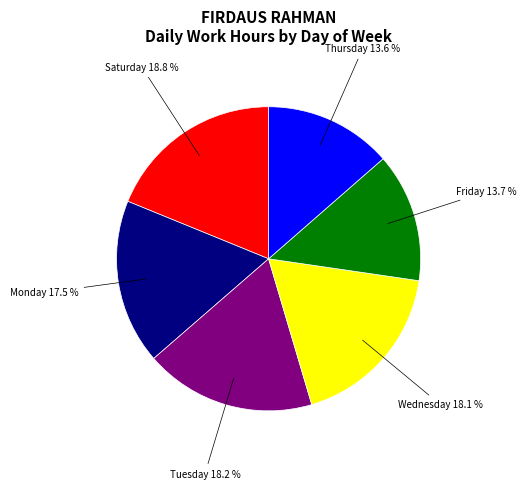

To the nearest percent, what is the average slice percentage?

17%